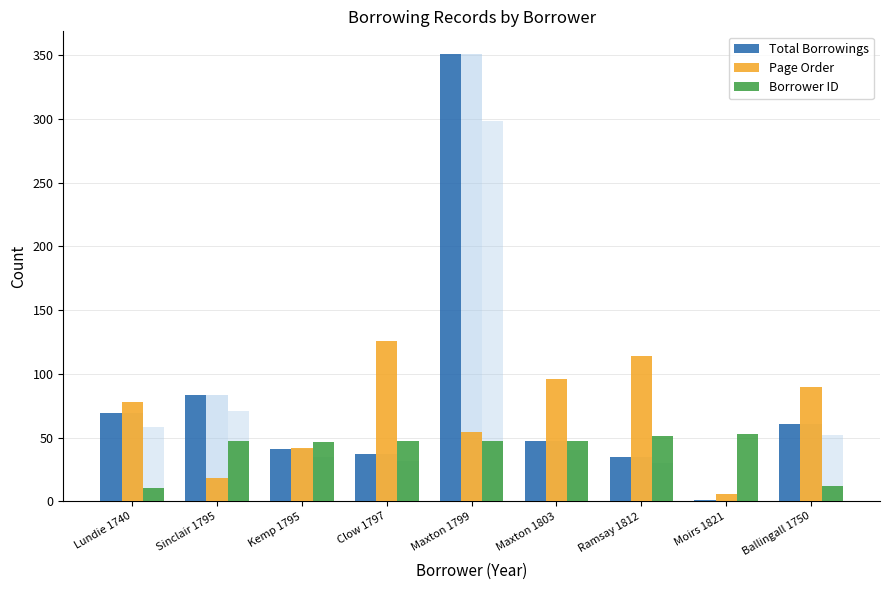

What is the spread (max minus min) of values at Kemp 1795?

5.3